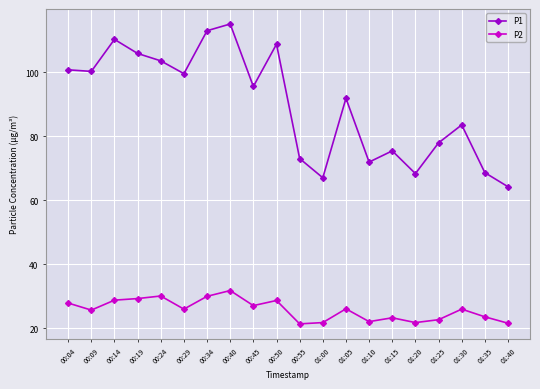

Which series has the widest spread of values?

P1